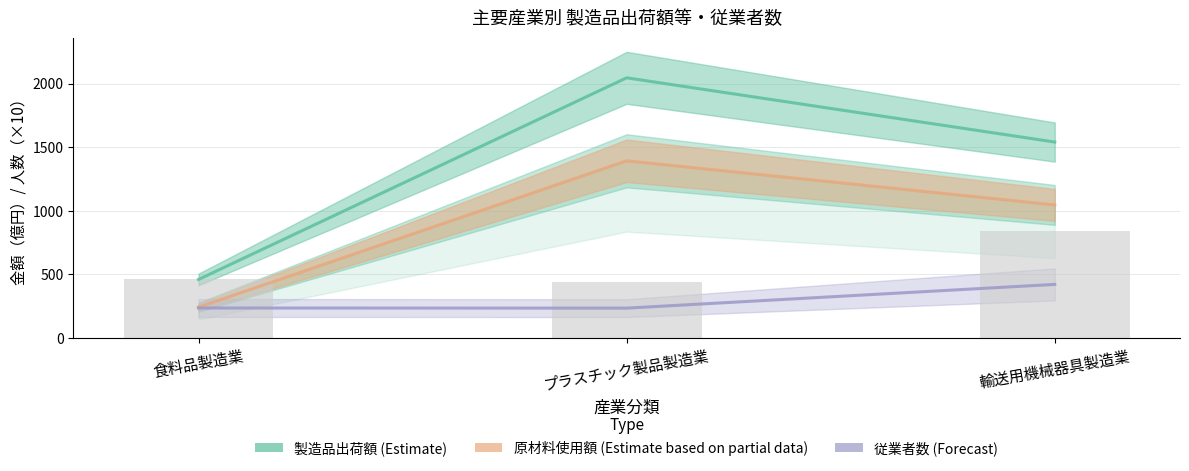

What position from the right is 食料品製造業?

3